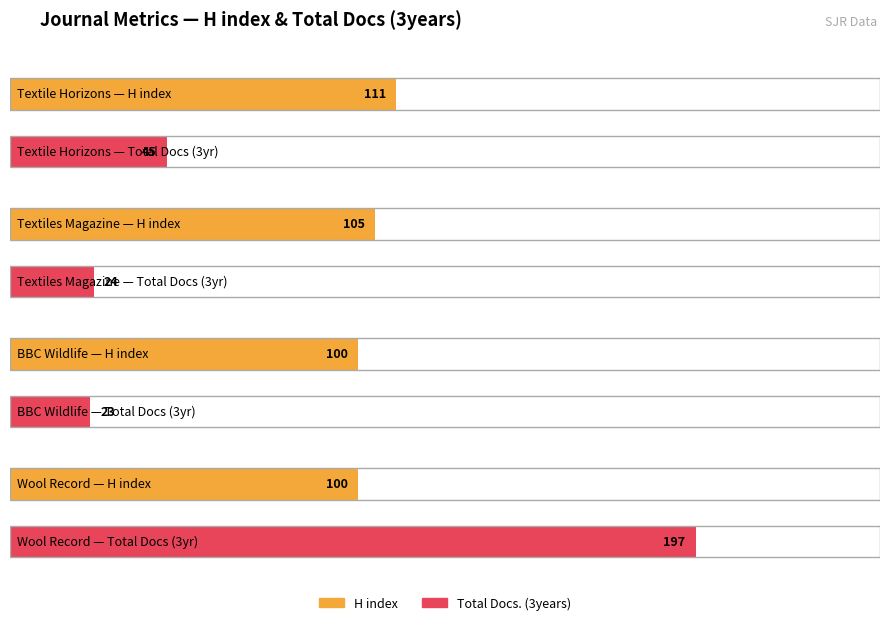

Reading left to right, extract all data points from this chart.

H index: Textile Horizons=111	Textiles Magazine=105	BBC Wildlife=100	Wool Record=100
Total Docs. (3years): Textile Horizons=45	Textiles Magazine=24	BBC Wildlife=23	Wool Record=197